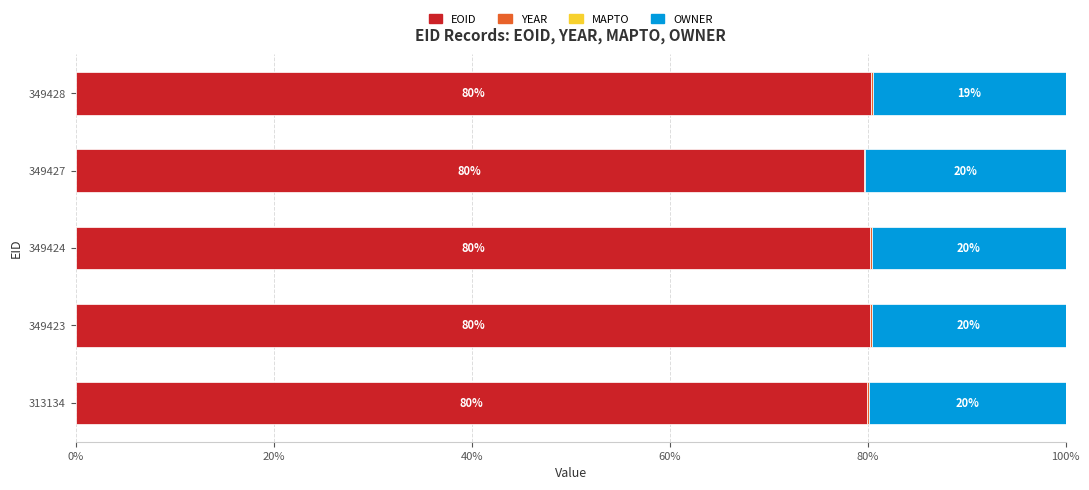

What is the highest value of the EOID series?

80.4